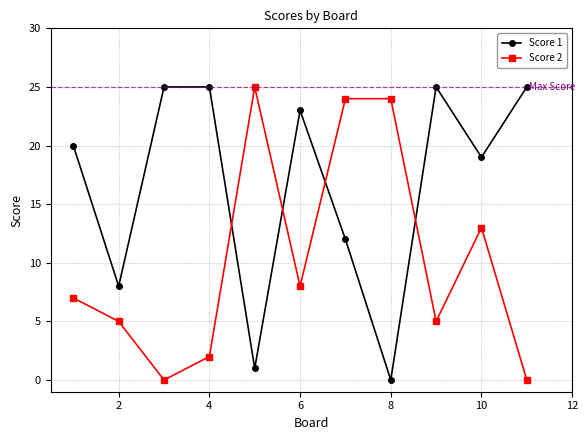

True or false: Score 1 and Score 2 intersect in this chart.

True